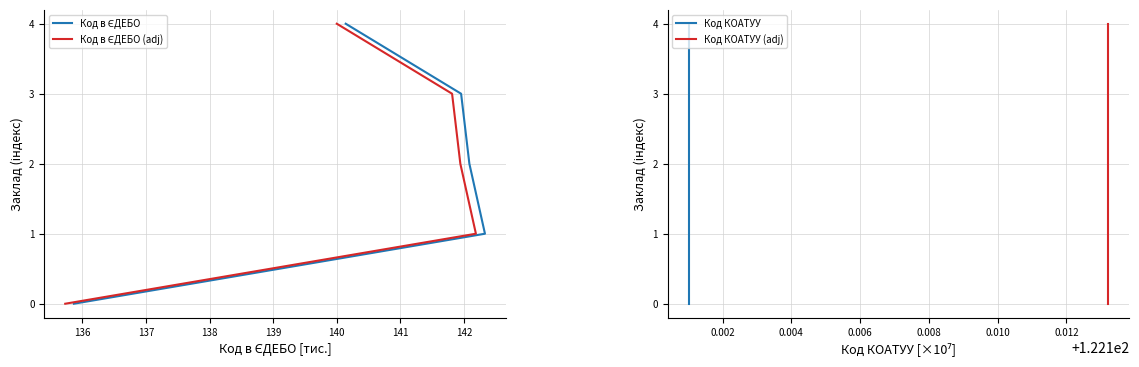

Count the number of data series in this chart.

4